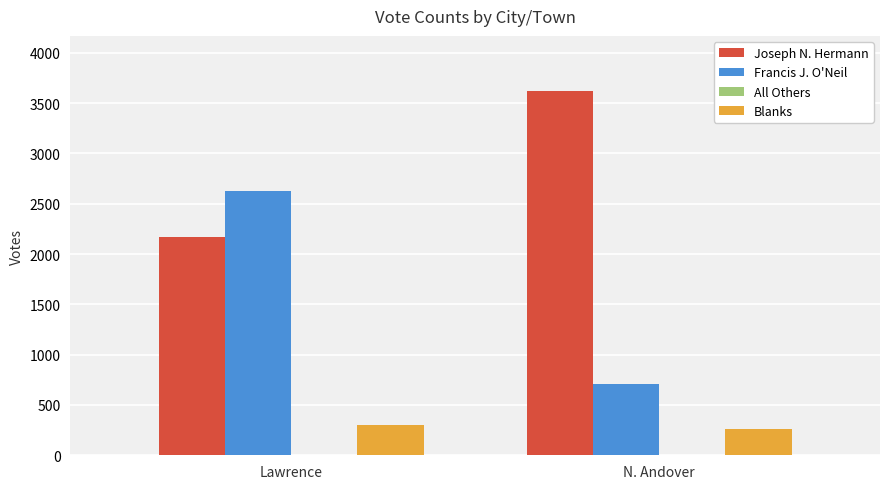

Which series has the largest range (max minus min)?

Francis J. O'Neil